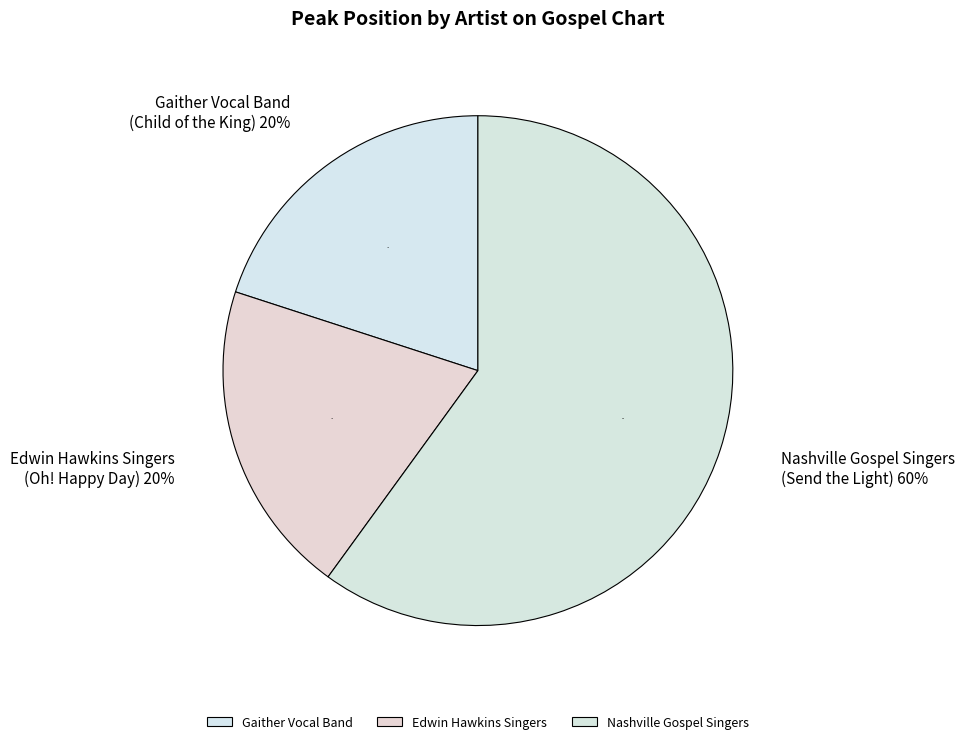

How many segments does this pie chart have?

3